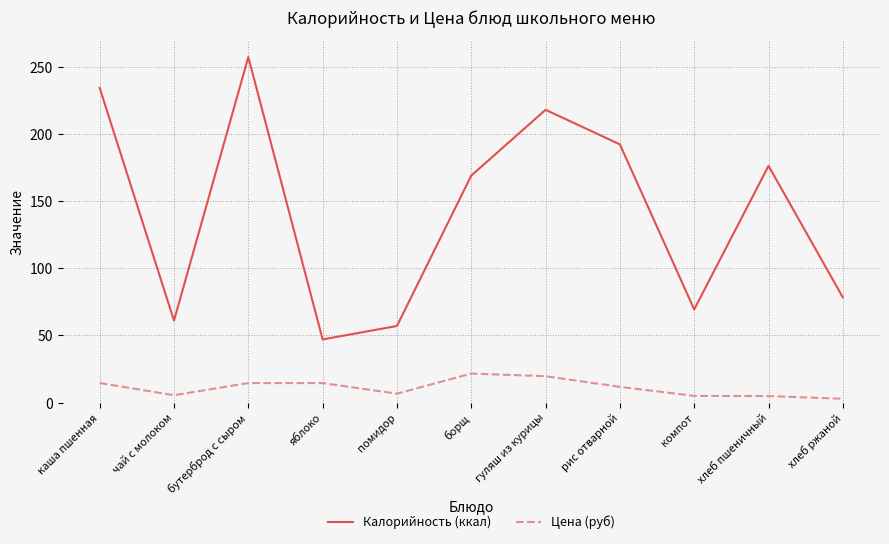

What is the total value across all series at чай с молоком?

66.4